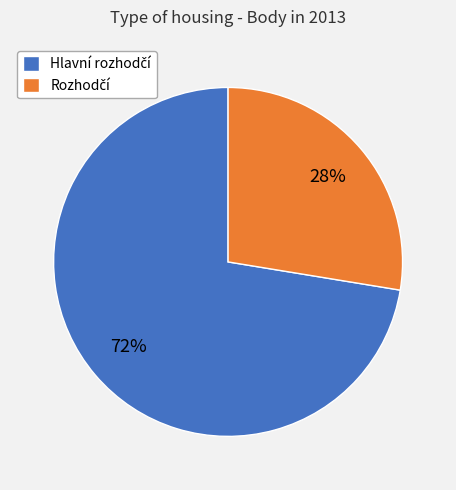

Is there a majority slice in this chart?

Yes